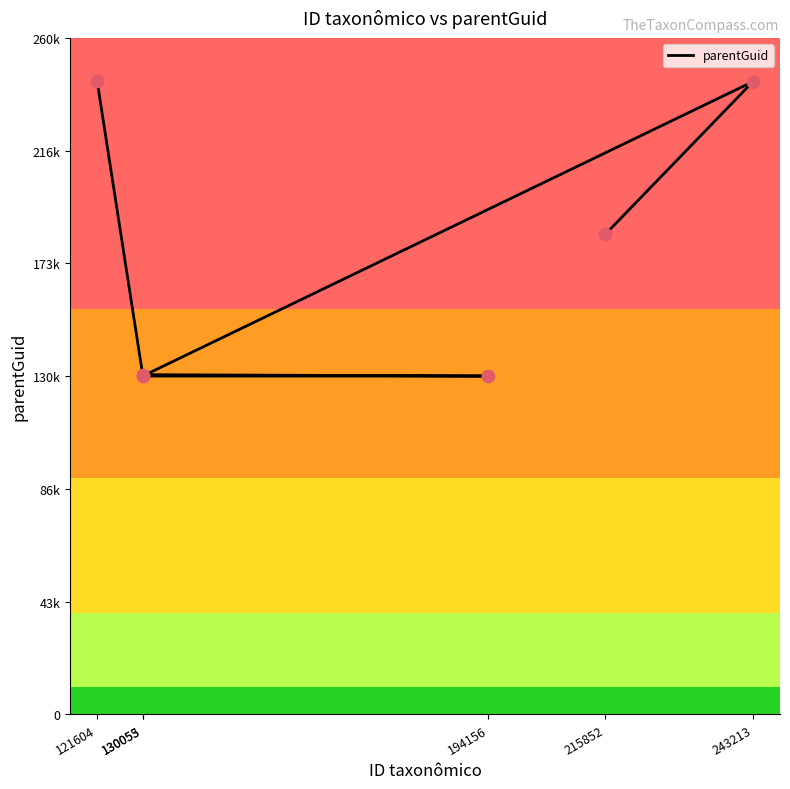

What is the change in value from 243213 to 194156?

-113162